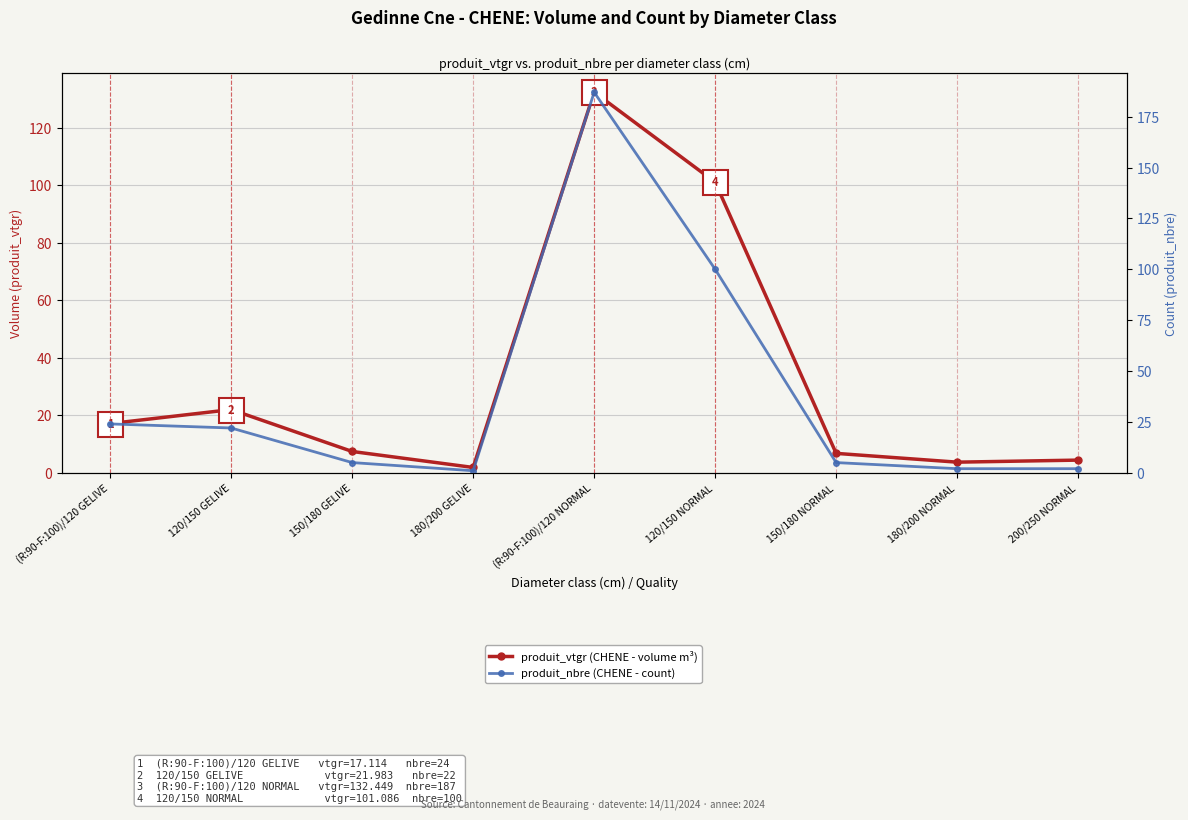

Between 120/150 GELIVE and 120/150 NORMAL, which series saw the biggest shift?

produit_vtgr (CHENE - volume m³)